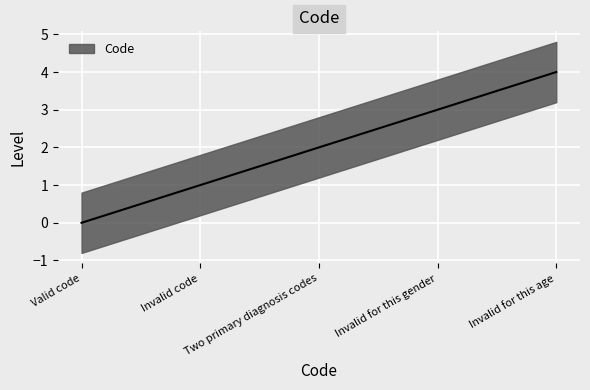

Where does the data first go above 2?

Invalid for this gender